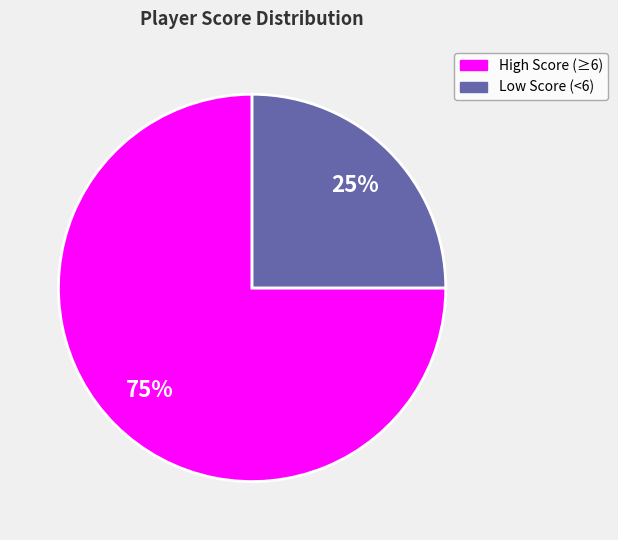

What is the ratio of the value at Low Score (<6) to the value at High Score (≥6)?

0.3